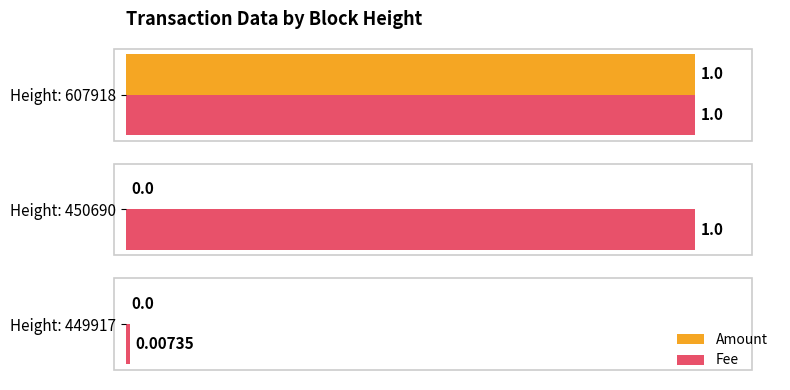

How many distinct data groups are displayed?

2